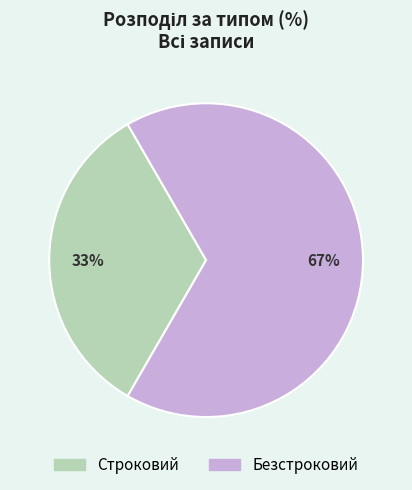

Is the sum of Безстроковий and Строковий greater than half?

Yes